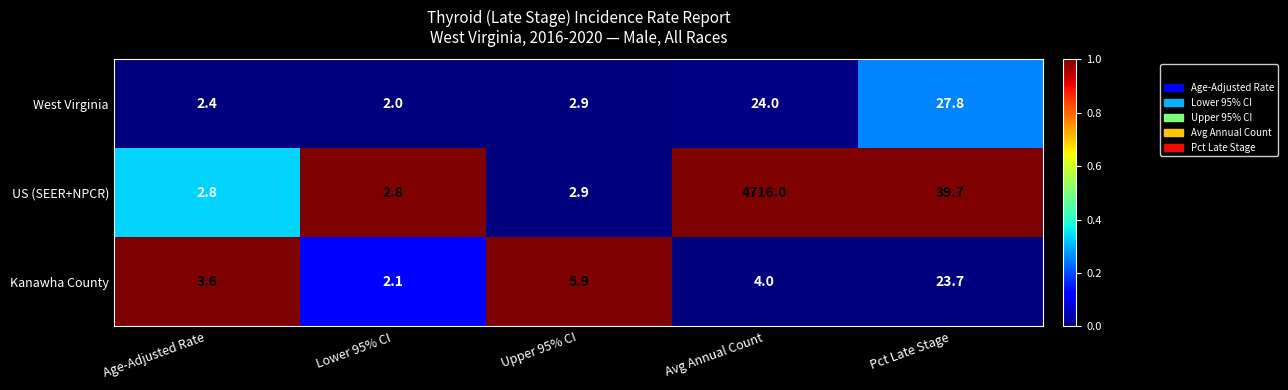

What is the sum of the West Virginia values at Lower 95% CI and Avg Annual Count?

26.0